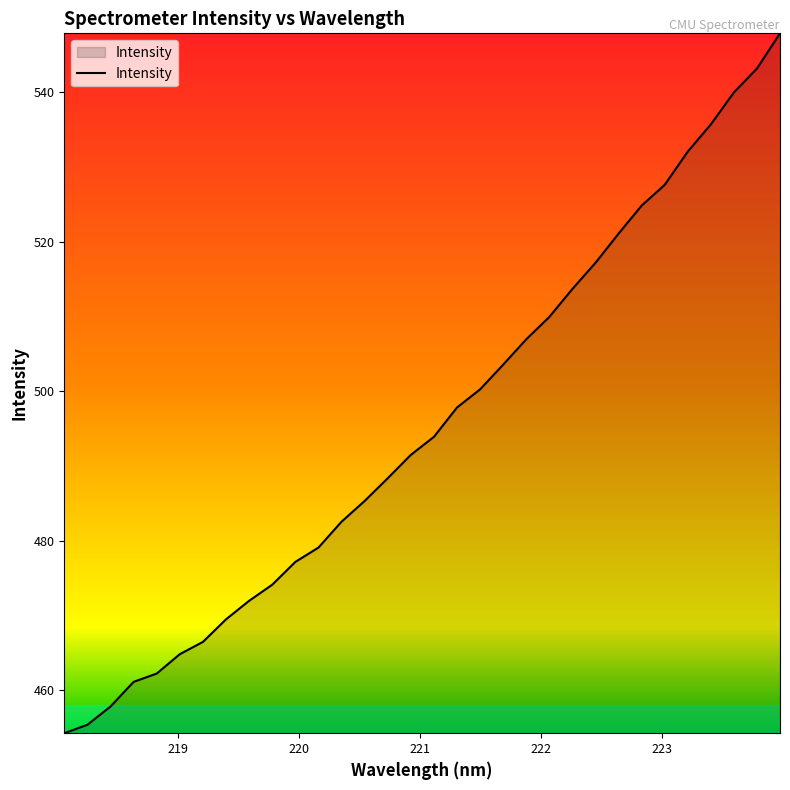

What is the maximum value shown in the chart?

547.8